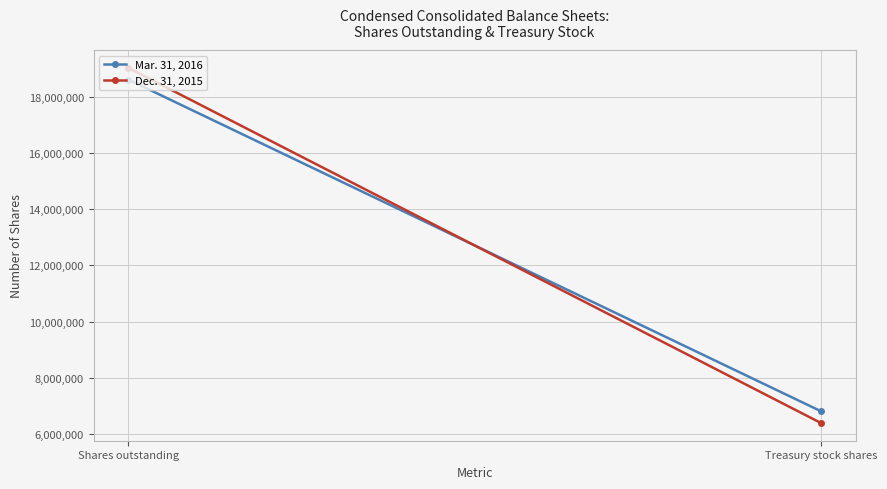

What is the sum of the Dec. 31, 2015 values at Shares outstanding and Treasury stock shares?

25413000